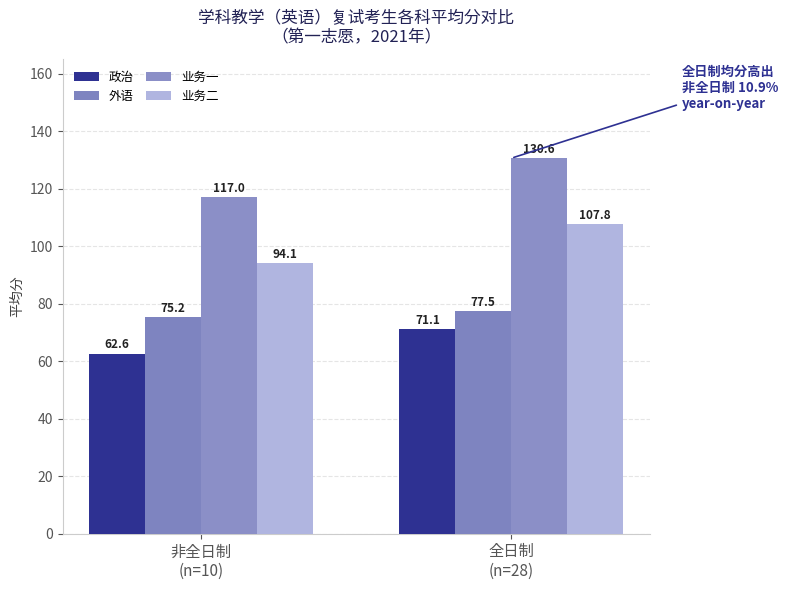

What is the minimum value shown in the chart?

62.6